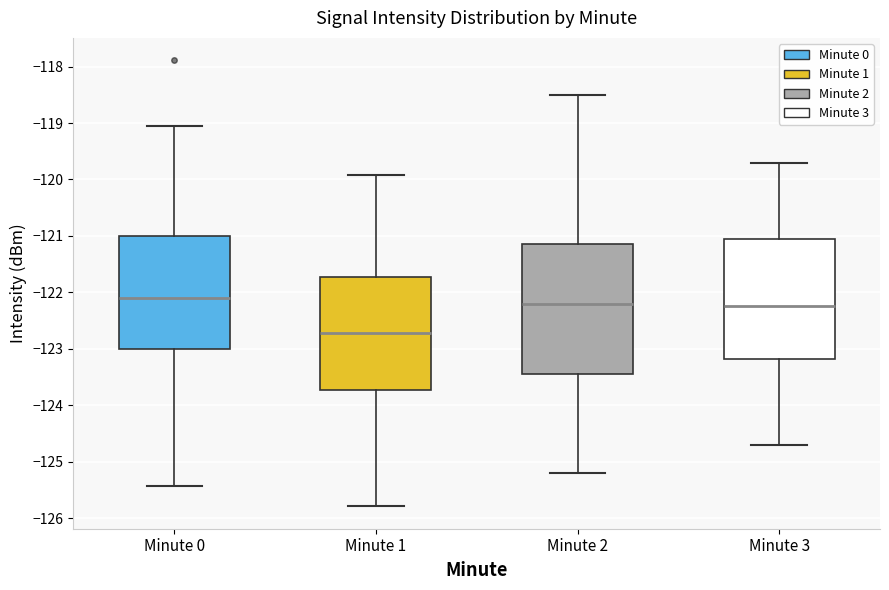

Reading left to right, read every box against the y-axis: the position of its median line, the range the box covers, and the ends of its whiskers. The values are not printed on the chart, so give them approximately, as read against the axis.

Minute 0: median -122.1, box -123.0 to -121.0, whiskers -125.4 to -119.1
Minute 1: median -122.7, box -123.7 to -121.7, whiskers -125.8 to -119.9
Minute 2: median -122.2, box -123.4 to -121.1, whiskers -125.2 to -118.5
Minute 3: median -122.2, box -123.2 to -121.0, whiskers -124.7 to -119.7